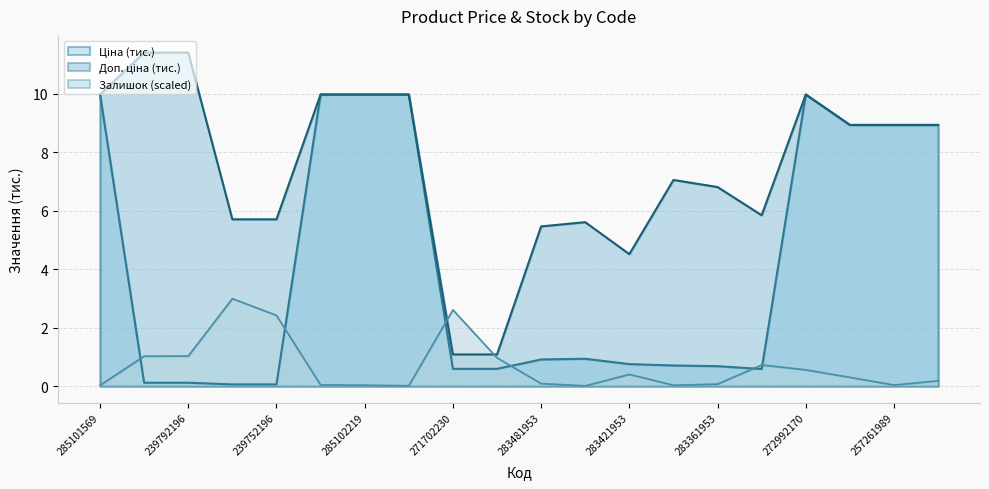

Reading left to right, list all the values displayed in this chart.

Ціна: 10.0	0.1	0.1	0.1	0.1	10.0	10.0	10.0	0.6	0.6	0.9	0.9	0.8	0.7	0.7	0.6	10.0	8.9	8.9	8.9
Доп. ціна: 10.0	11.4	11.4	5.7	5.7	10.0	10.0	10.0	1.1	1.1	5.5	5.6	4.5	7.1	6.8	5.8	10.0	8.9	8.9	8.9
Залишок: 0.0	1.0	1.0	3.0	2.4	0.0	0.0	0.0	2.6	1.0	0.1	0.0	0.4	0.0	0.1	0.7	0.6	0.3	0.0	0.2